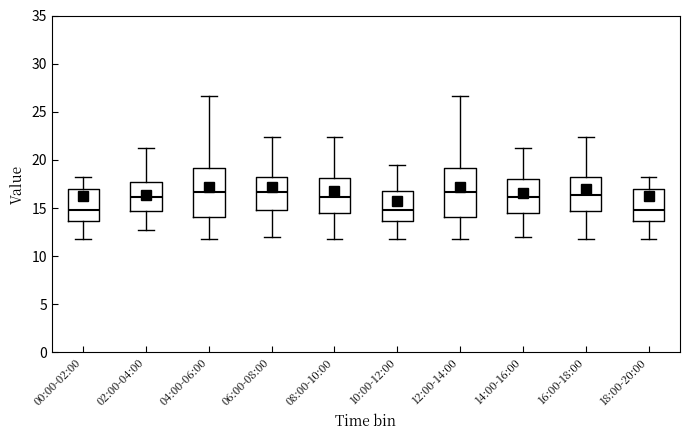

Reading left to right, read every box against the y-axis: the position of its median line, the range the box covers, and the ends of its whiskers. The values are not printed on the chart, so give them approximately, as read against the axis.

00:00-02:00: median 15.0, box 13.5 to 17.0, whiskers 11.5 to 18.0
02:00-04:00: median 16.0, box 14.5 to 17.5, whiskers 12.5 to 21.5
04:00-06:00: median 16.5, box 14.0 to 19.0, whiskers 11.5 to 26.5
06:00-08:00: median 16.5, box 15.0 to 18.0, whiskers 12.0 to 22.5
08:00-10:00: median 16.0, box 14.5 to 18.0, whiskers 11.5 to 22.5
10:00-12:00: median 15.0, box 13.5 to 16.5, whiskers 11.5 to 19.5
12:00-14:00: median 16.5, box 14.0 to 19.0, whiskers 11.5 to 26.5
14:00-16:00: median 16.0, box 14.5 to 18.0, whiskers 12.0 to 21.5
16:00-18:00: median 16.5, box 14.5 to 18.0, whiskers 11.5 to 22.5
18:00-20:00: median 15.0, box 13.5 to 17.0, whiskers 11.5 to 18.0